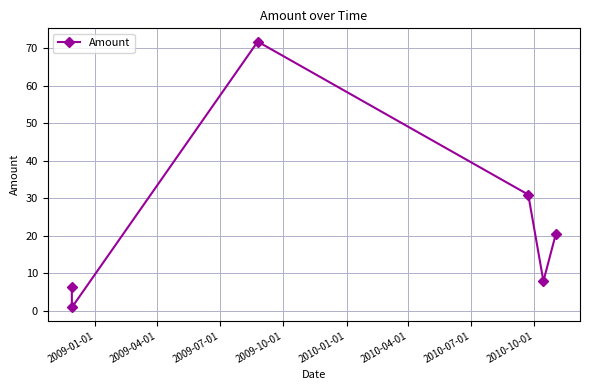

True or false: the data has more than 1 interior local peaks.

False